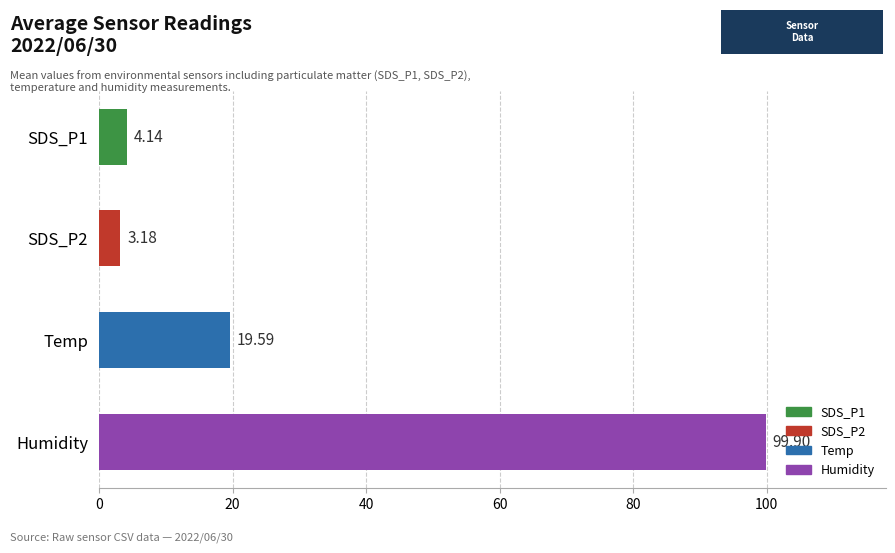

What is the sum of the values at SDS_P2 and SDS_P1?

7.3